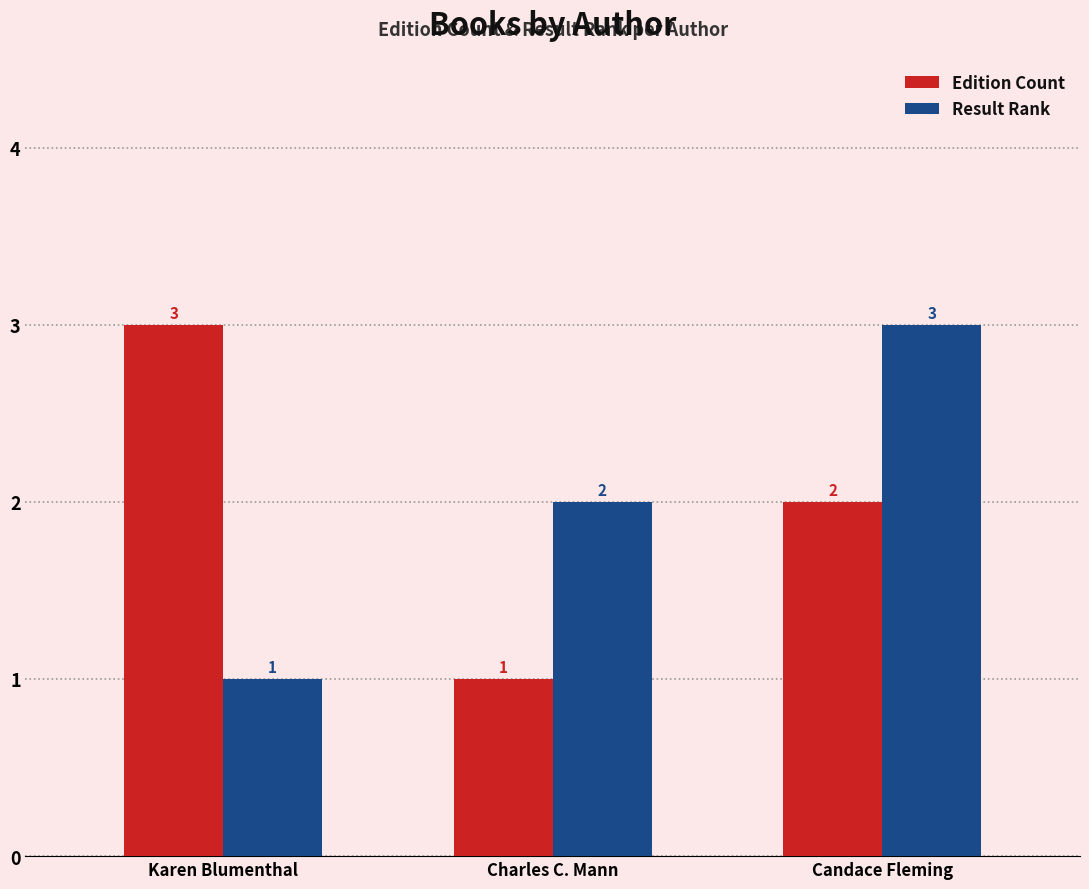

What is the difference between the maximum and minimum values in the Result Rank series?

2